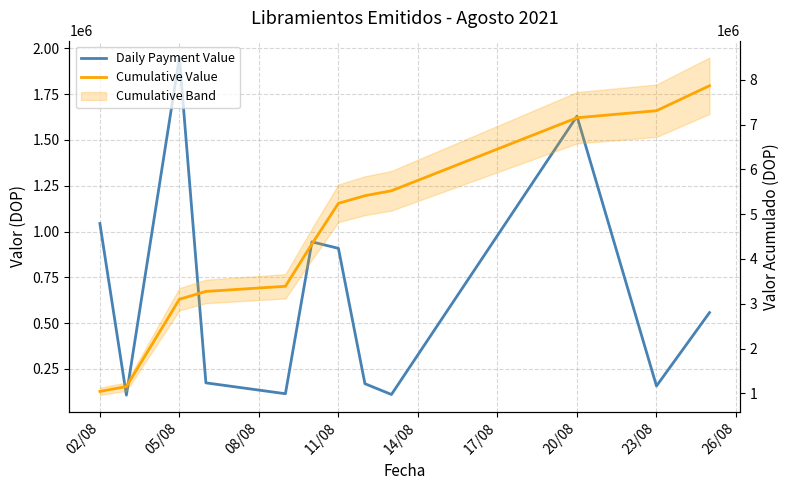

At how many categories does at least one series exceed 4535994?

6